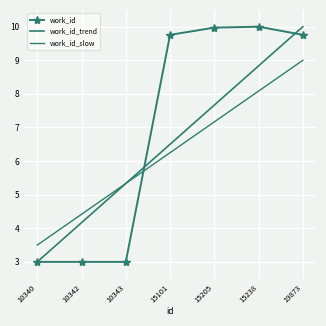

Rank the categories by work_id value from lowest to highest.

10340, 10342, 10343, 15101, 19873, 15205, 15238